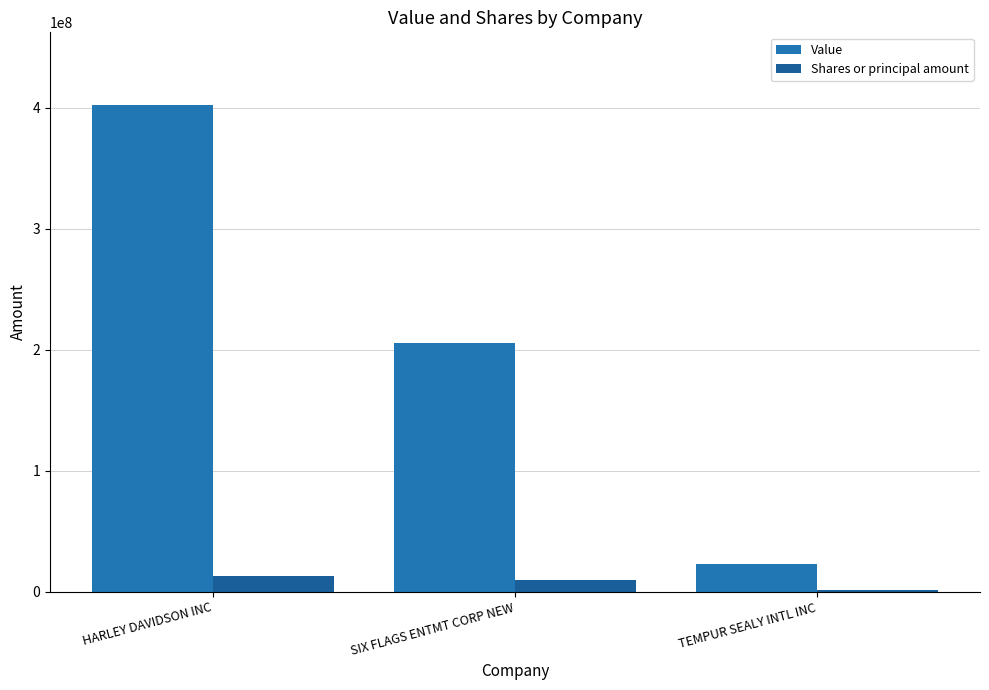

Reading left to right, transcribe all the data shown in this chart.

Value: 402082000	205608000	22866000
Shares or principal amount: 12700000	9475000	1070000